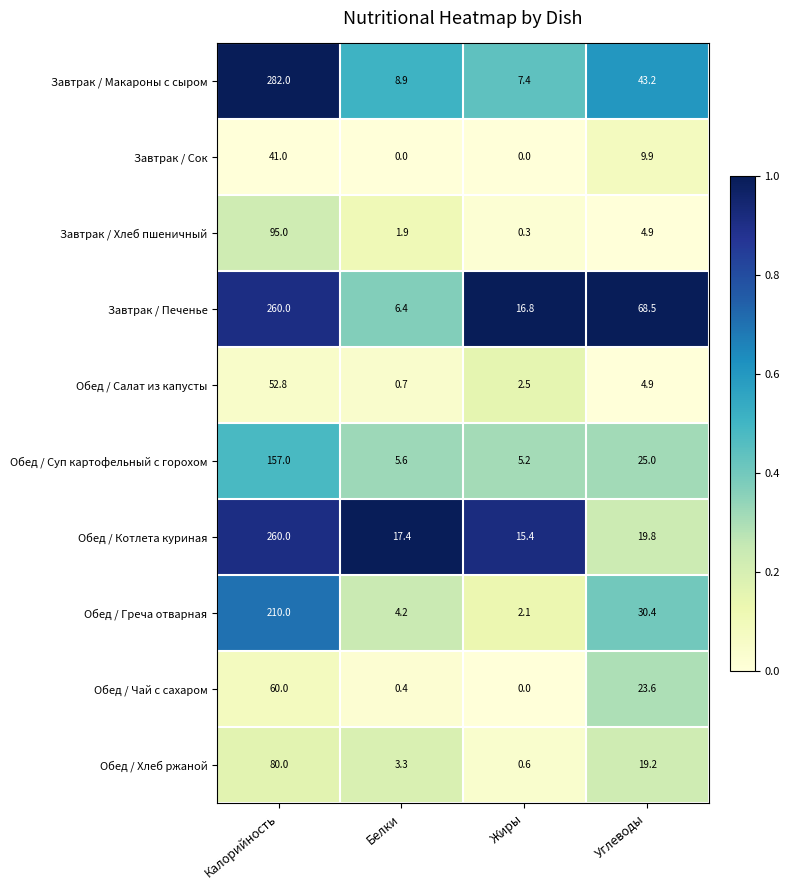

Which series has the largest total across all categories?

Завтрак / Печенье